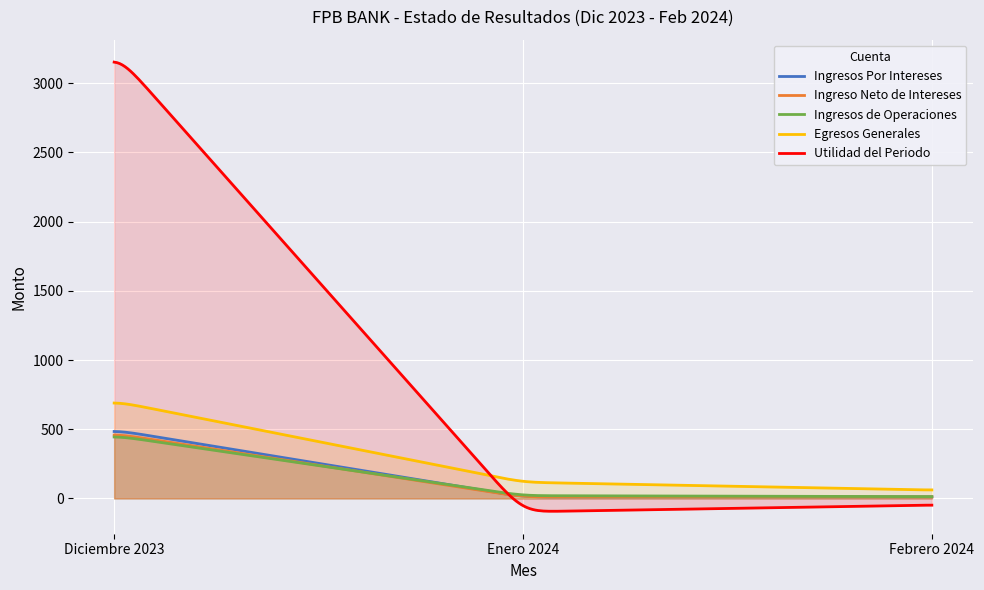

At which category is the sum across all series the highest?

Diciembre 2023